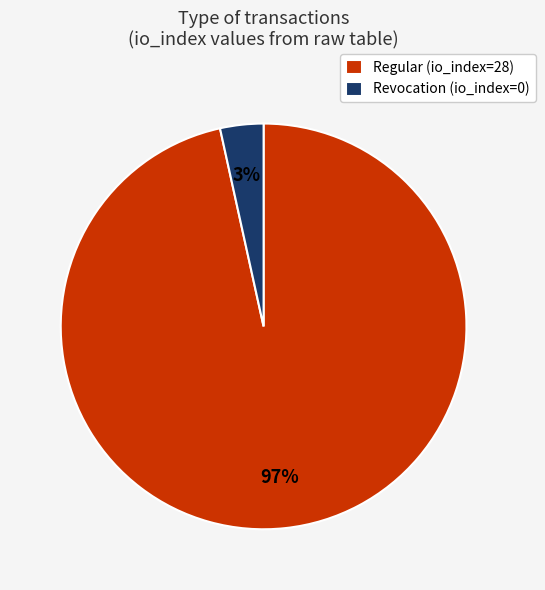

Rank the categories by value from highest to lowest.

Regular (io_index=28), Revocation (io_index=0)